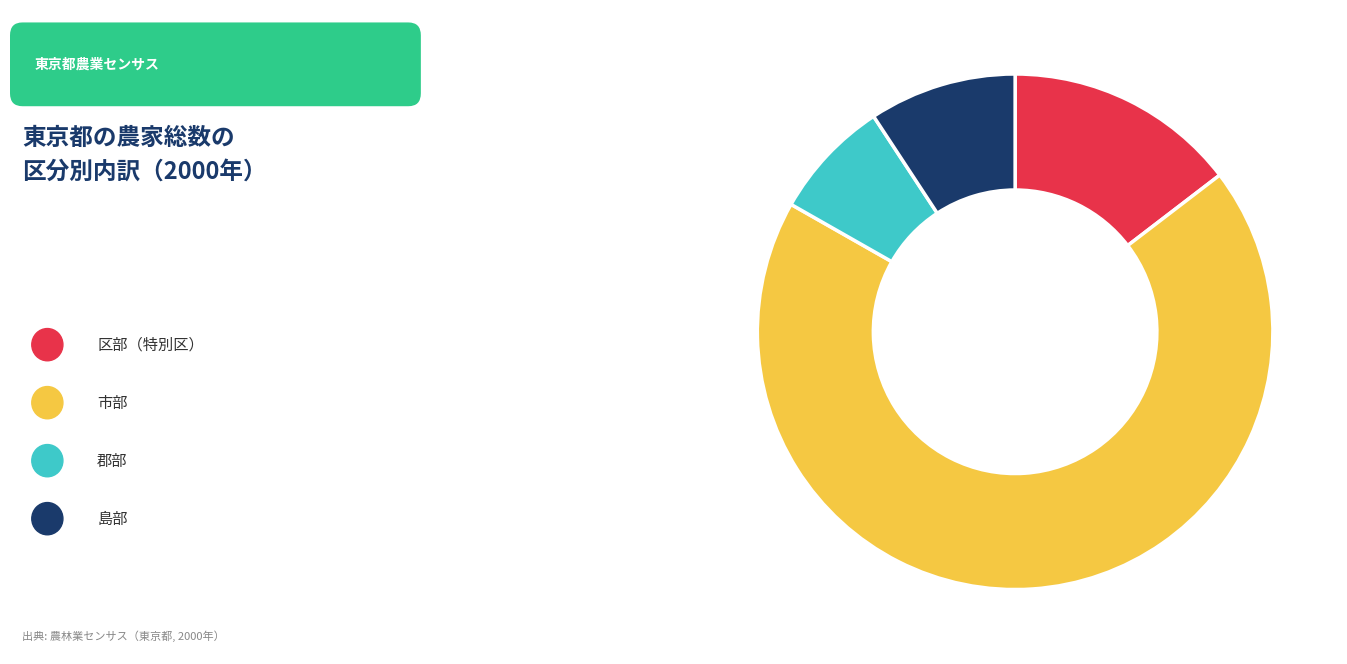

Does any single category account for the majority?

Yes